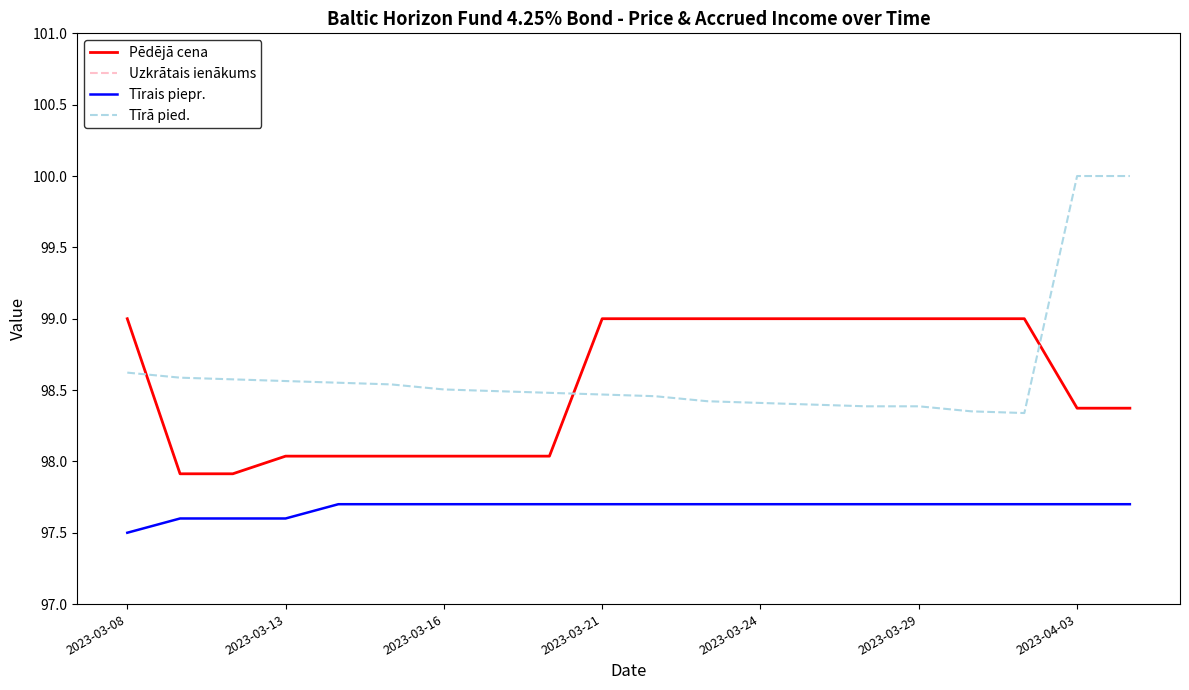

How many data points in Pēdējā cena are less than 99?

10